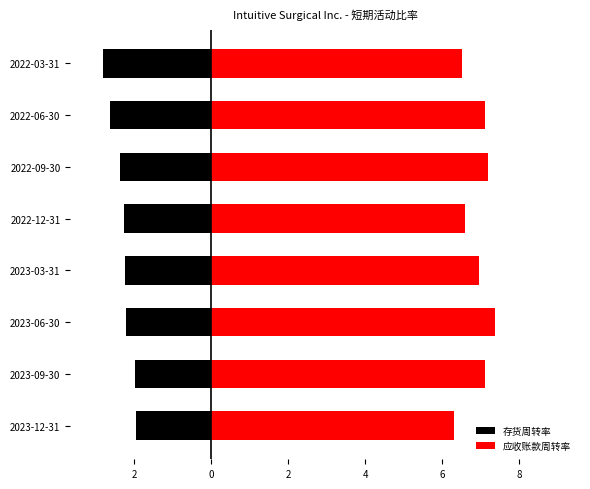

What are all the series names shown in the legend?

存货周转率, 应收账款周转率